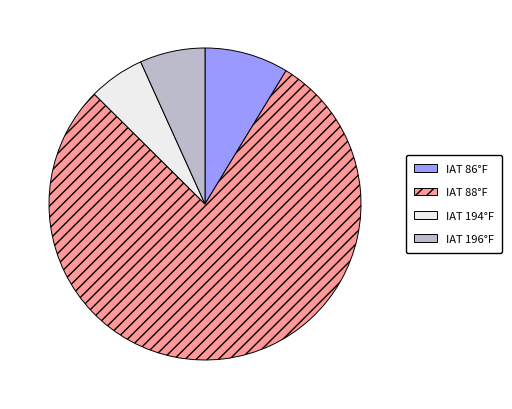

How many slices are in this pie chart?

4